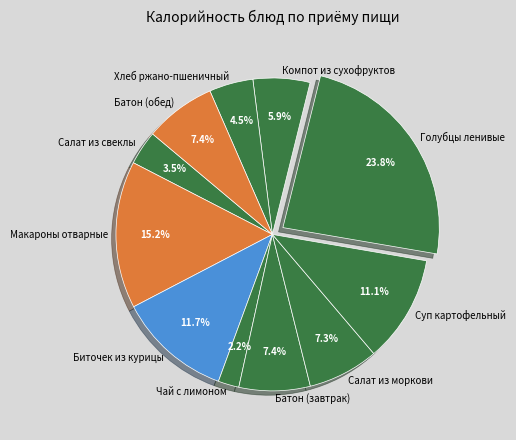

Is there a majority slice in this chart?

No